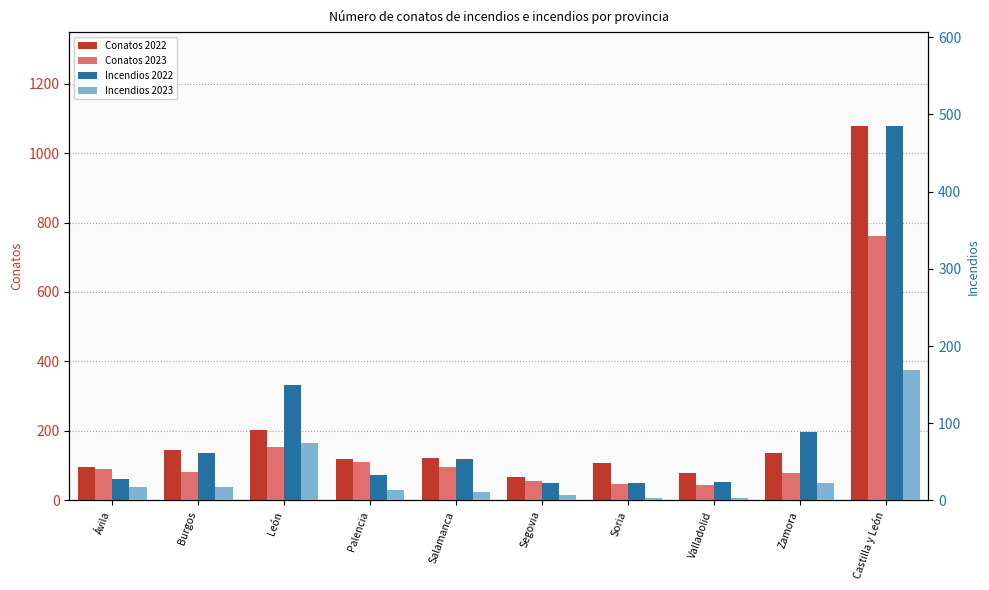

Where does the Incendios 2022 series first go above 54?

Burgos